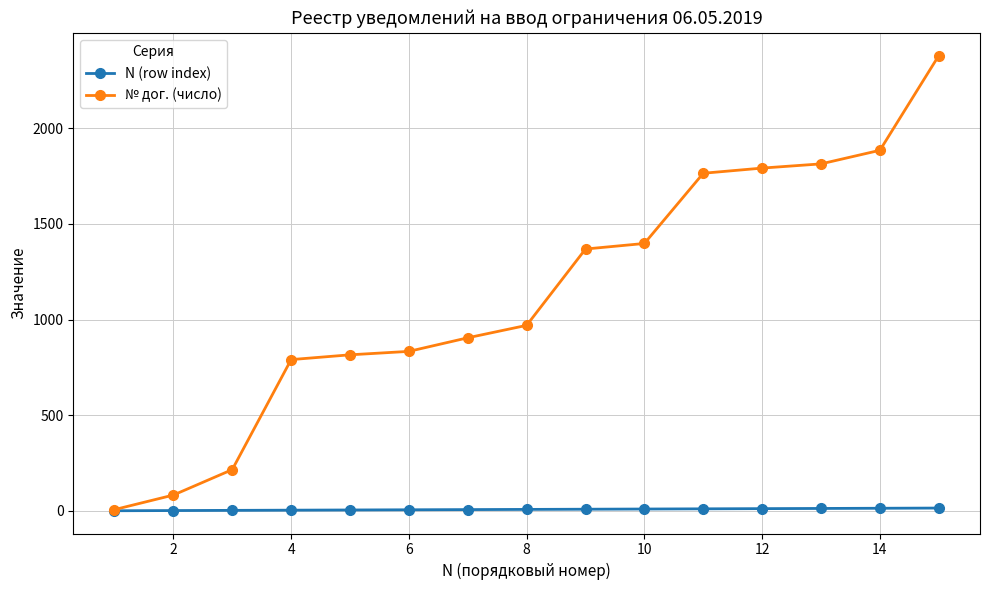

Which series has the largest total across all categories?

№ дог. (число)